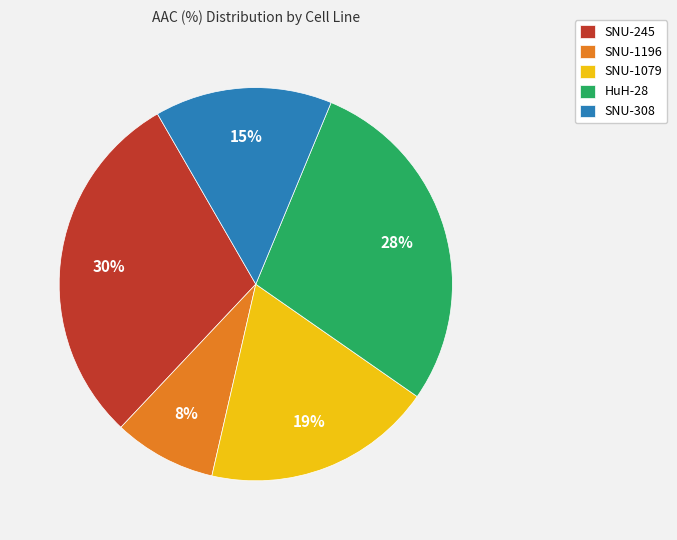

Is there a majority slice in this chart?

No